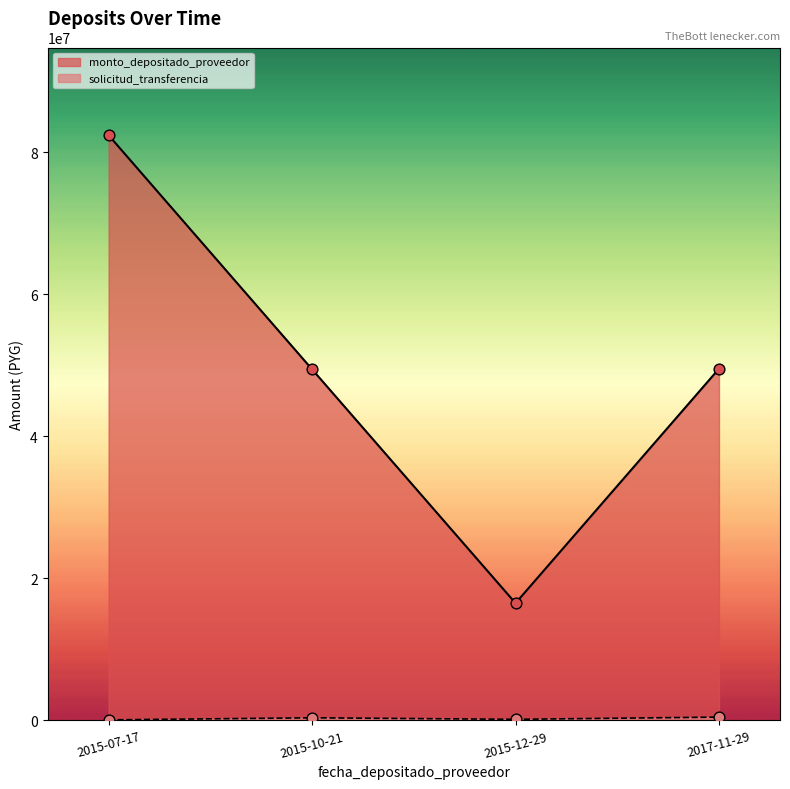

At which category is the sum across all series the highest?

2015-07-17